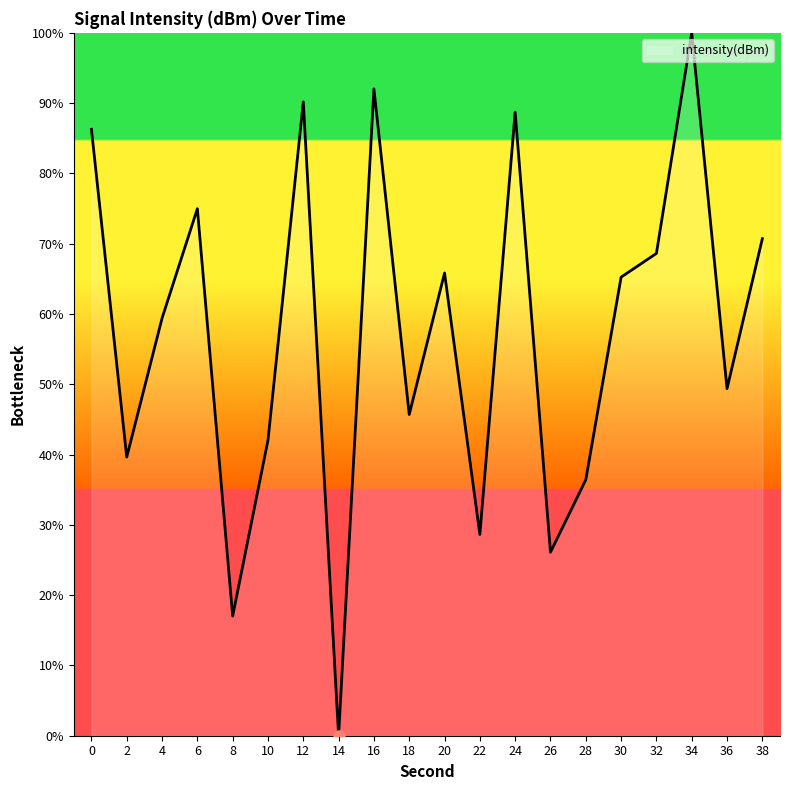

Which category has the lowest value across all series?

14